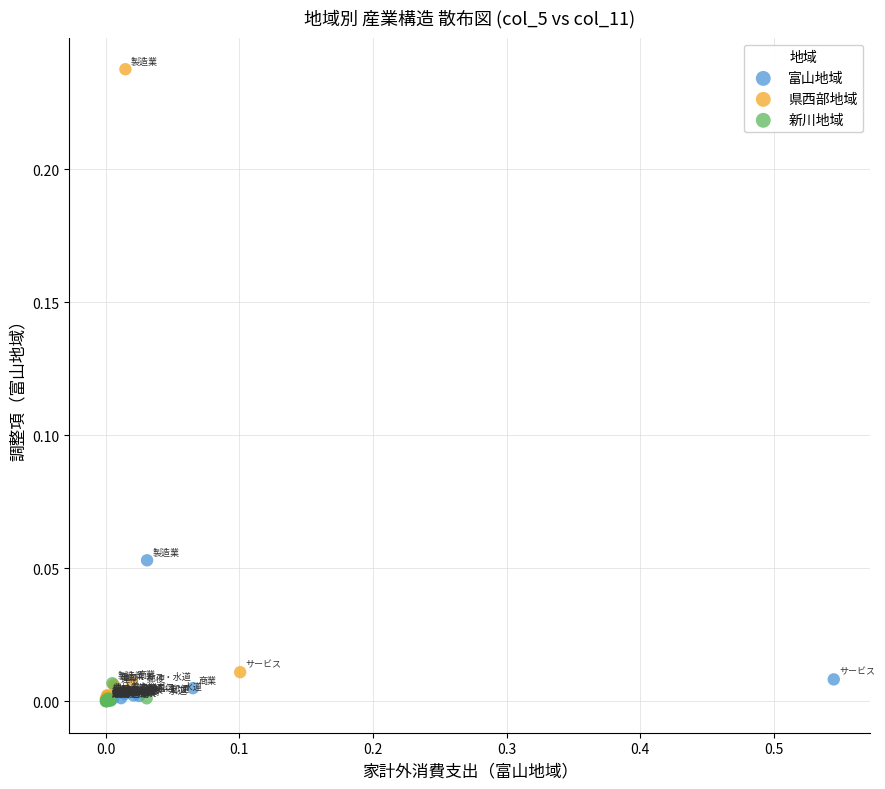

Which series contains the highest Y value?

県西部地域